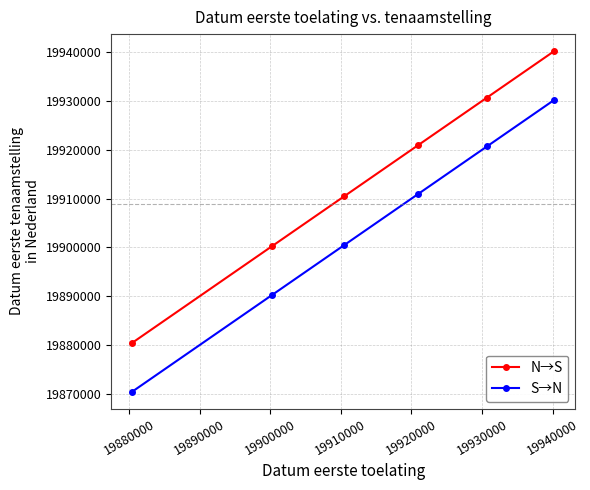

True or false: N→S and S→N cross at least once.

False